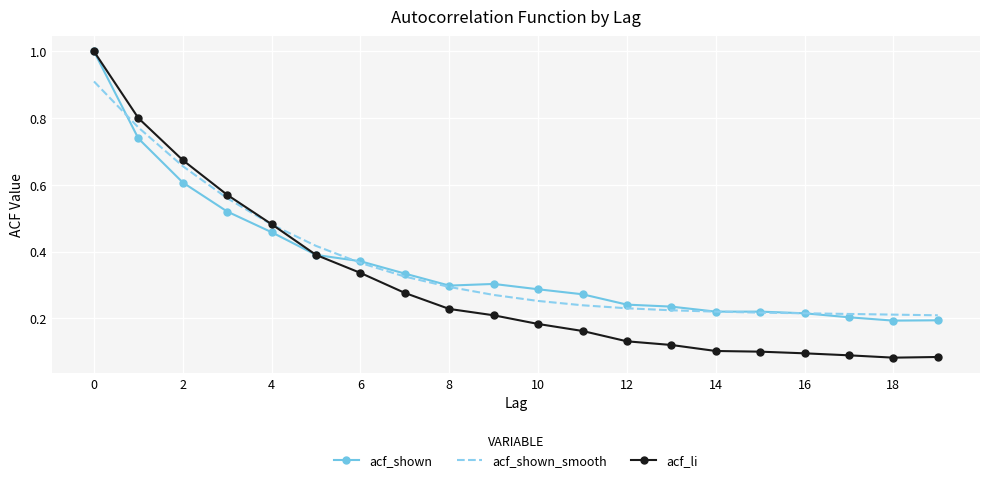

What is the highest value of the acf_shown_smooth series?

0.9